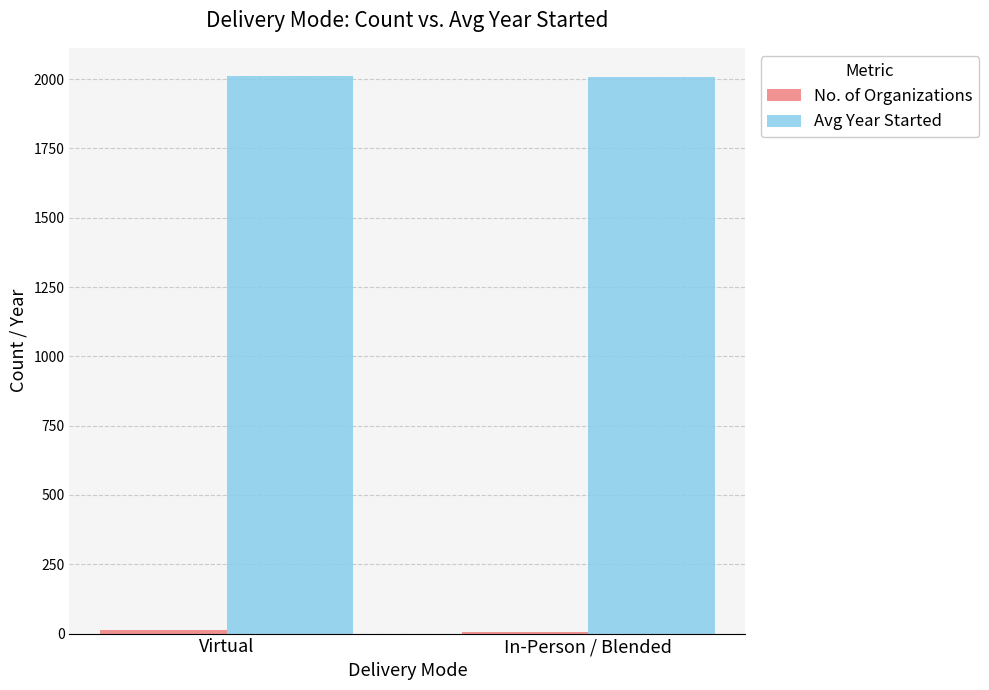

Which series has the largest total across all categories?

Avg Year Started